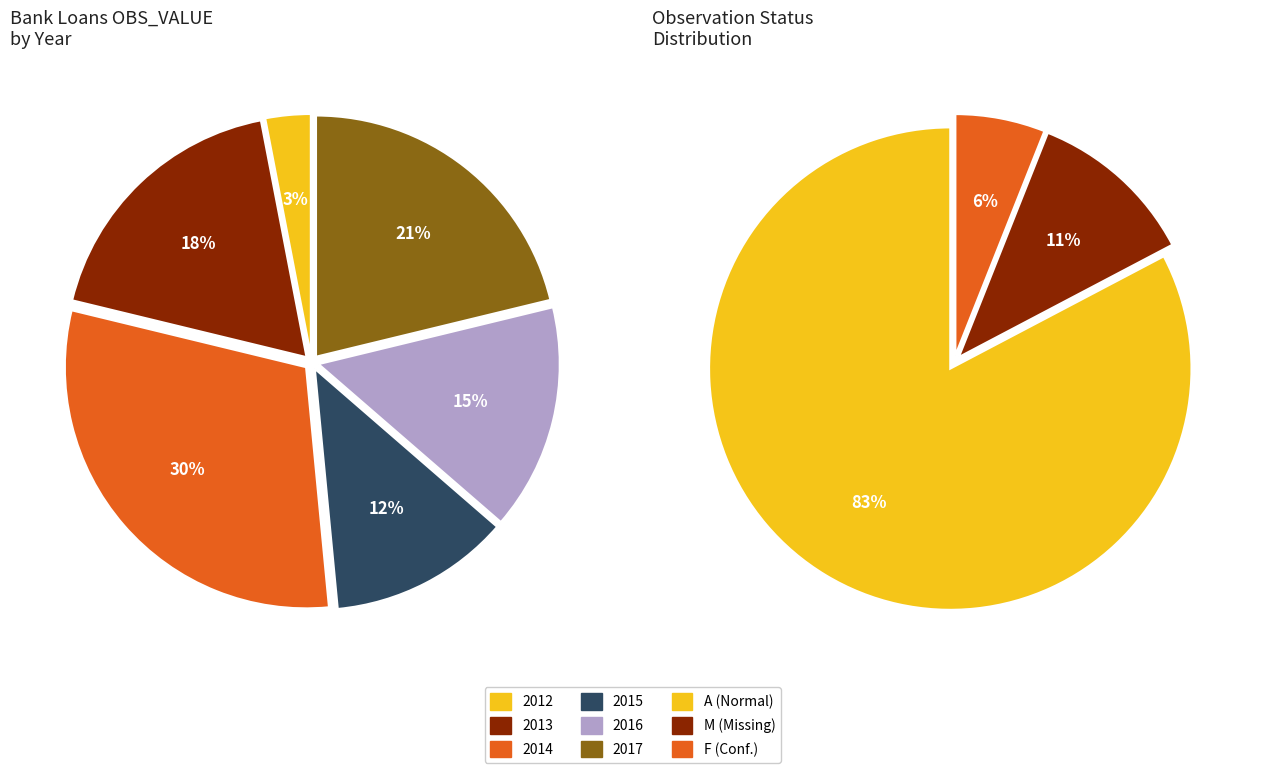

Is 2015 the majority of the pie?

No